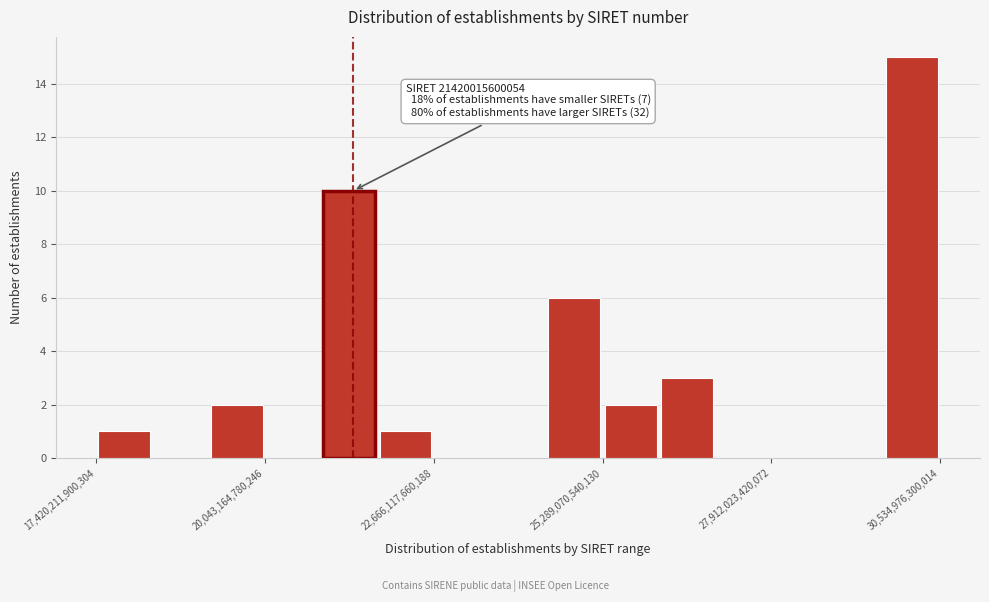

Around what value on the x-axis is the tallest bar? Give the approximate position of its centre, as read against the axis.

30000000000000